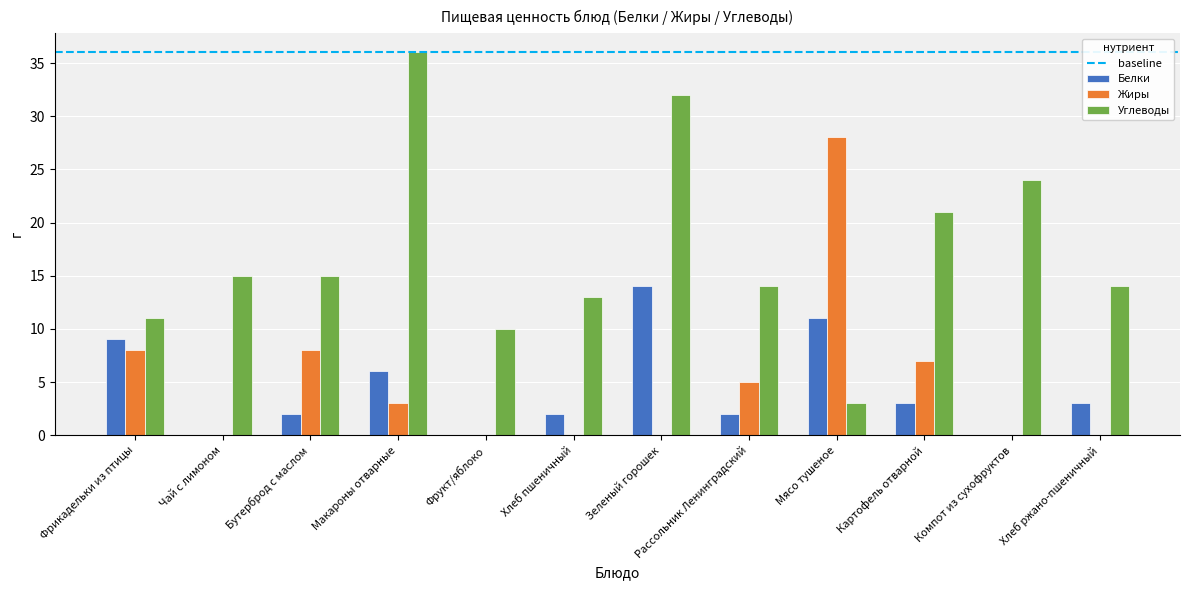

At which category is the sum across all series the highest?

Зеленый горошек